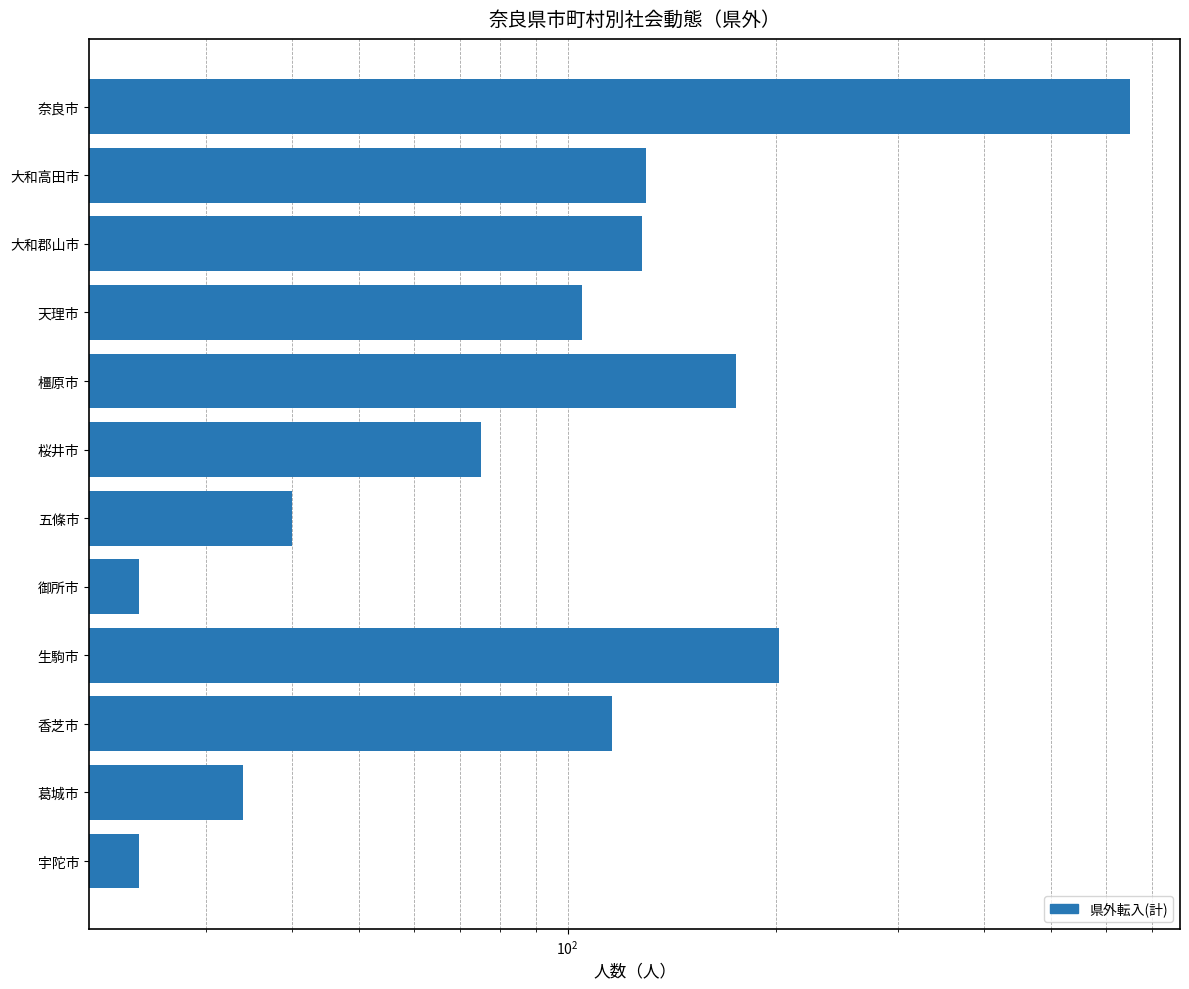

The value at 天理市 is 105. True or false?

True